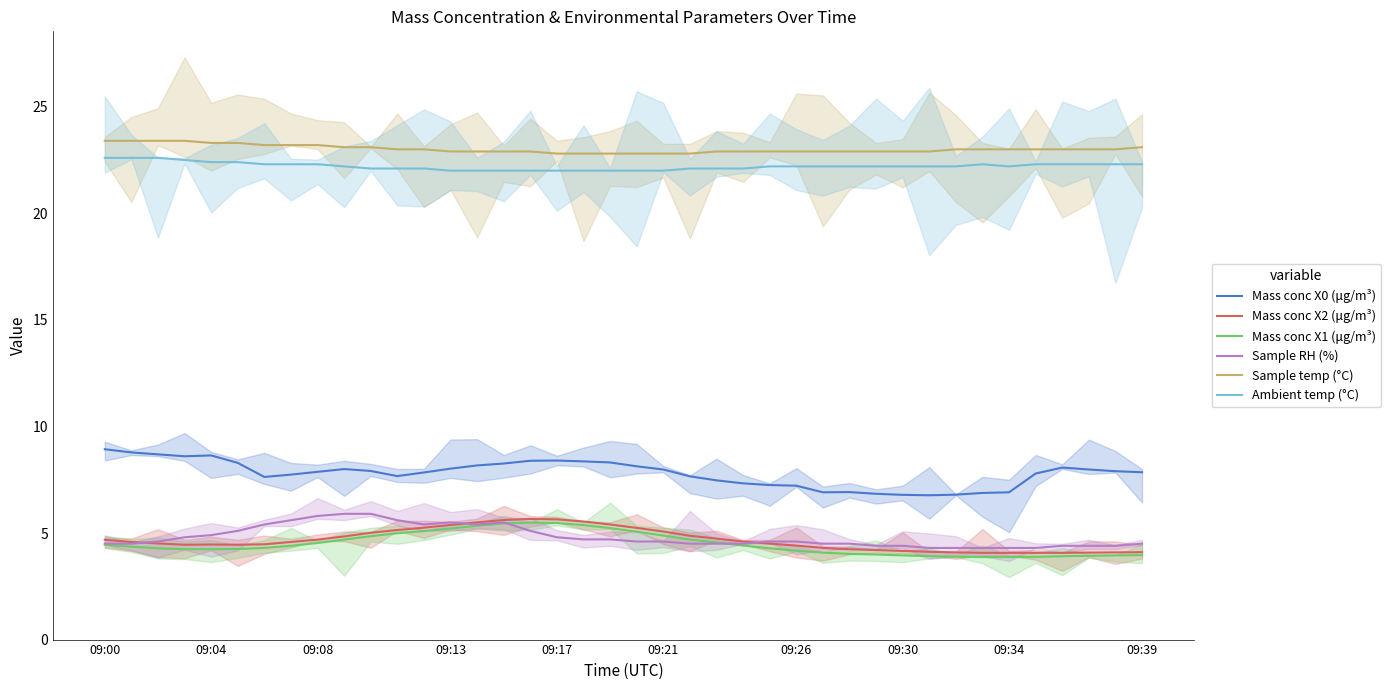

Is the value of Mass conc X1 (μg/m³) at 09:39 greater than the value of Sample RH (%) at 09:04?

No